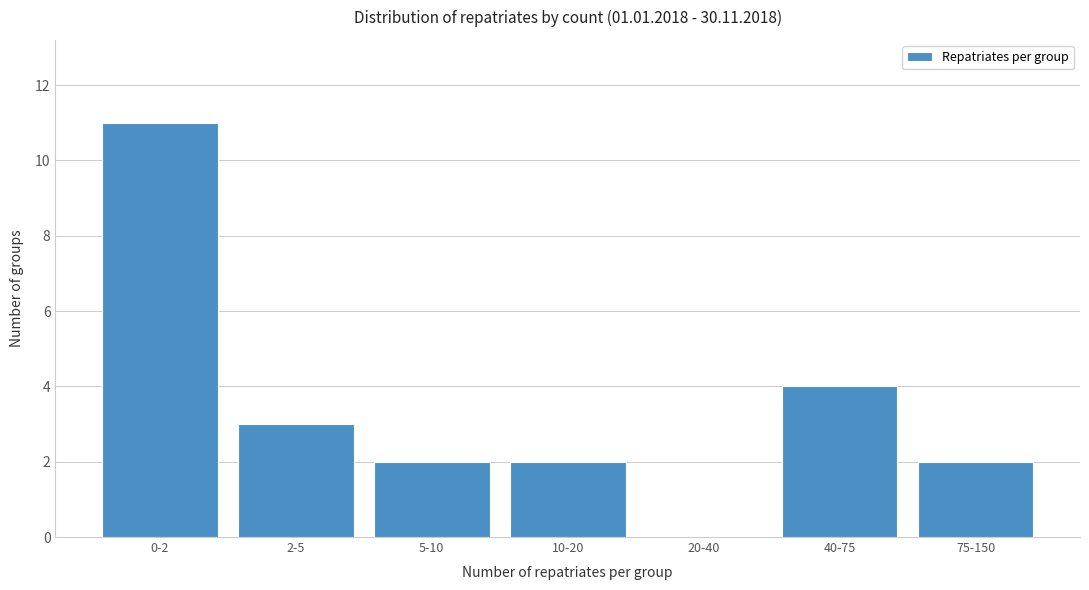

Reading left to right, extract all data points from this chart.

0-2=11	2-5=3	5-10=2	10-20=2	20-40=0	40-75=4	75-150=2